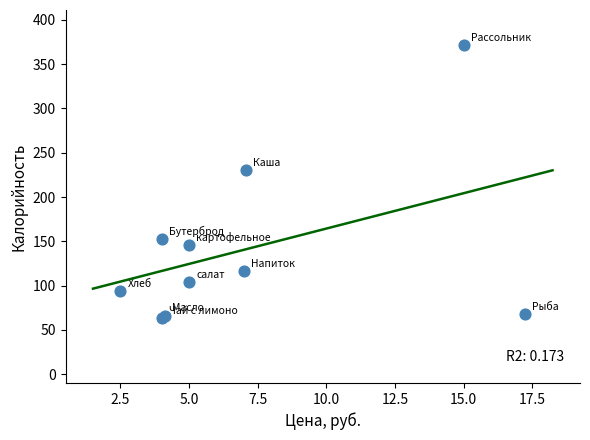

What Y value in the scatter plot is closest to 217?

230.5